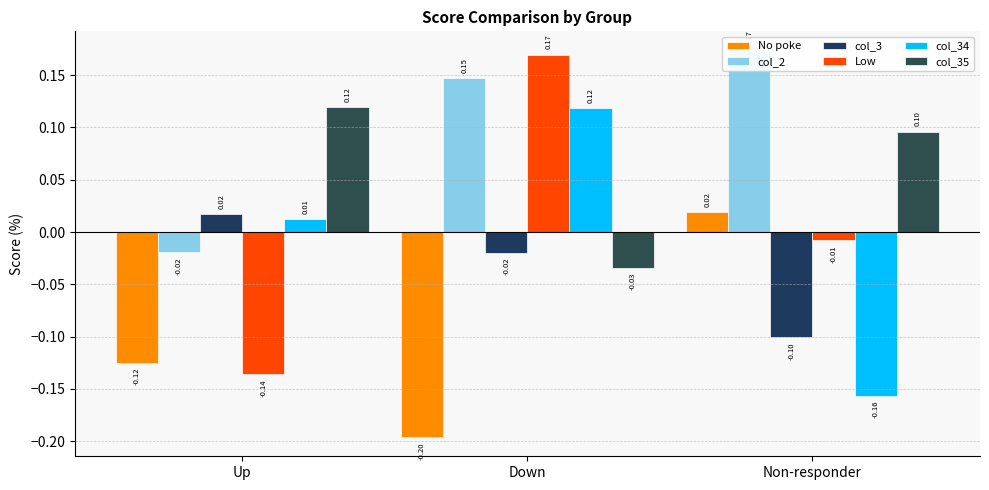

What is the approximate value of col_34 at Down?

0.1